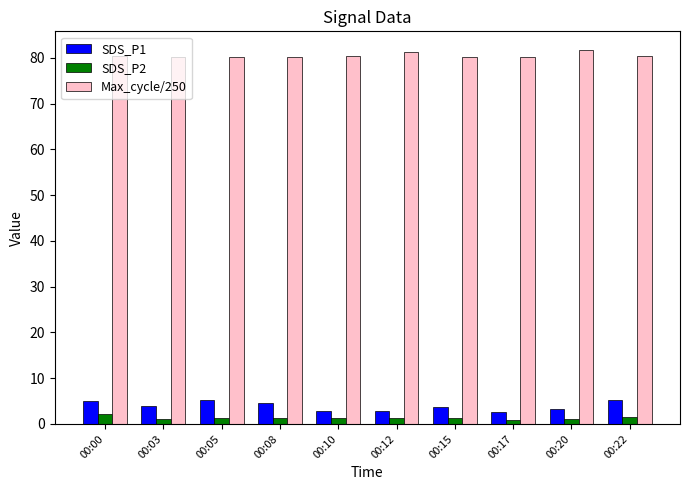

Which series has the largest total across all categories?

Max_cycle/250